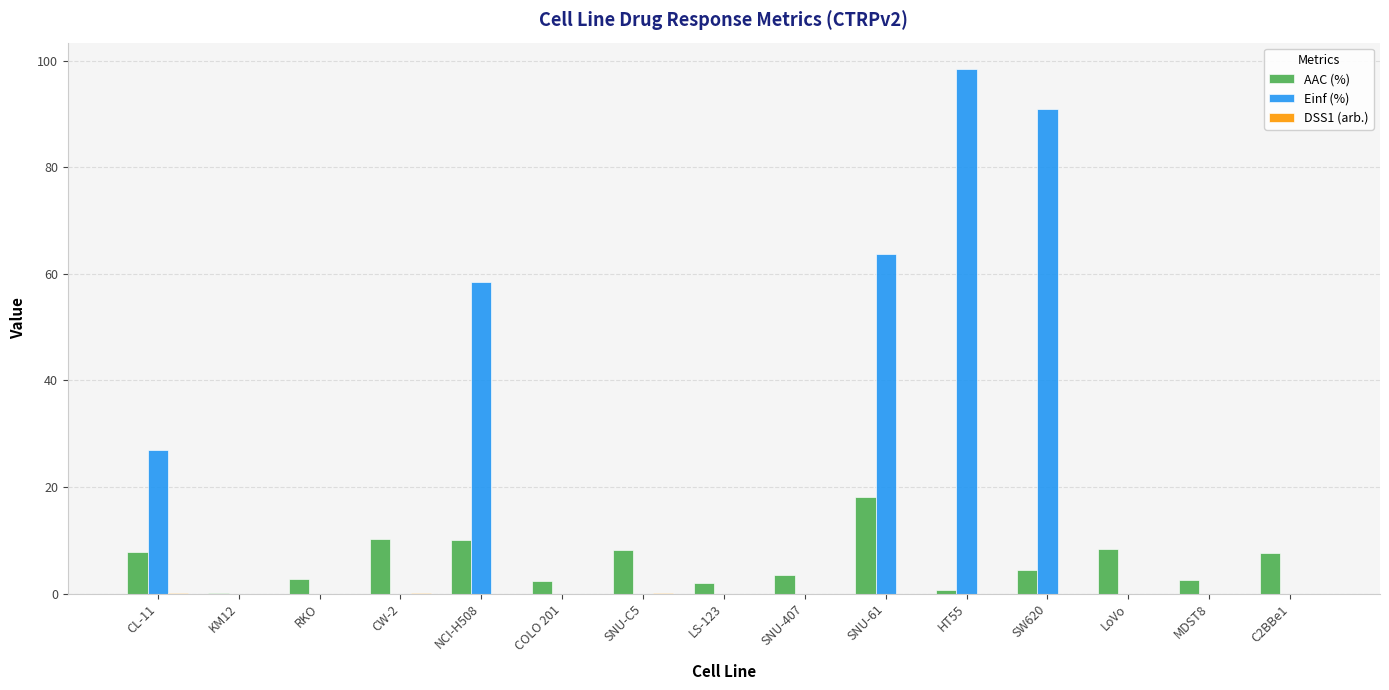

Read the Einf (%) value at SW620.

90.8